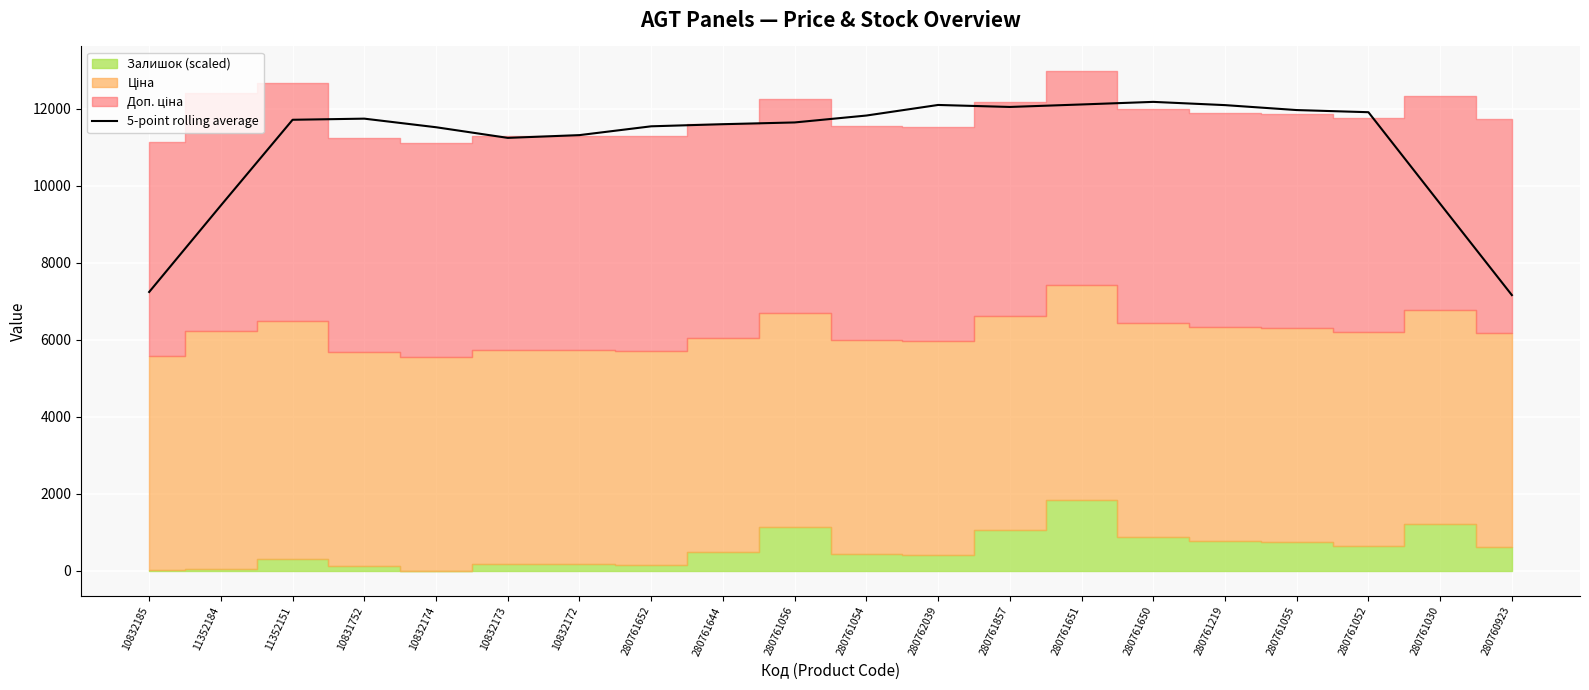

What is the label of the 8th point from the right?

280761857